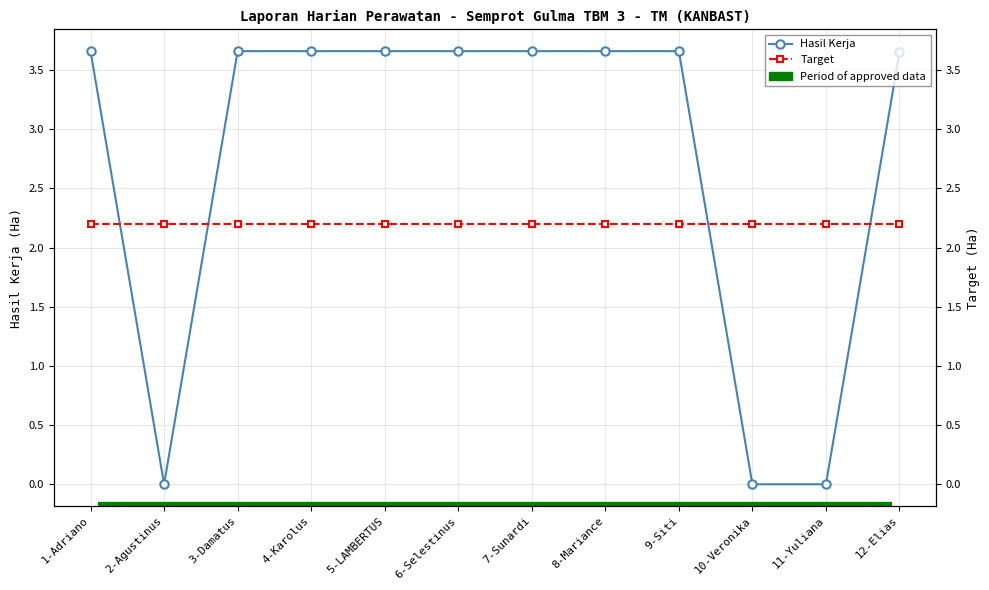

What is the average value of the Target series?

2.2